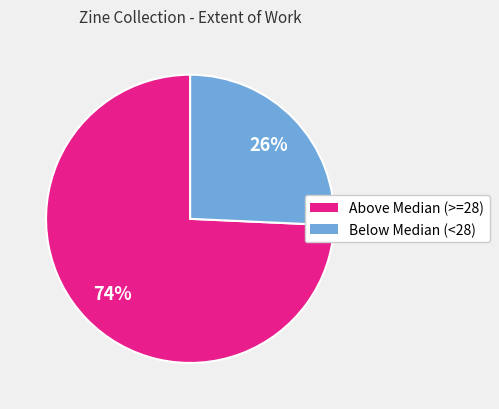

To the nearest percent, what is the average slice percentage?

50%